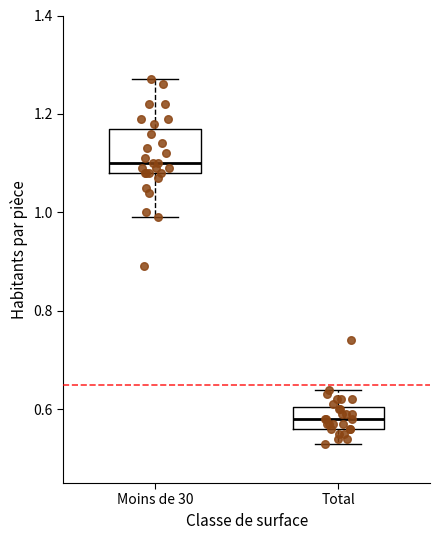

Which box's median line is the highest?

Moins de 30